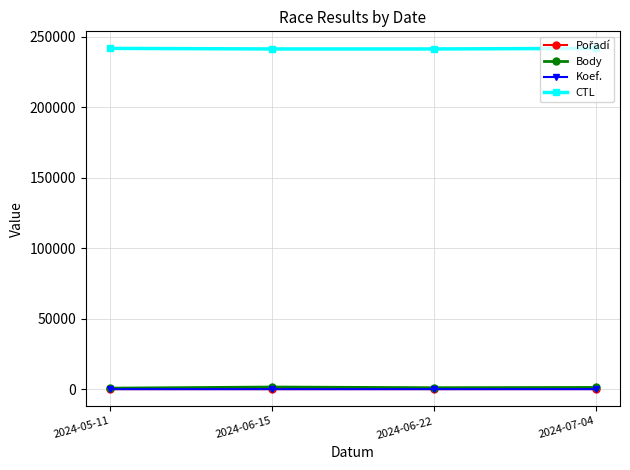

Is the value of Body at 2024-06-15 greater than the value of CTL at 2024-06-15?

No